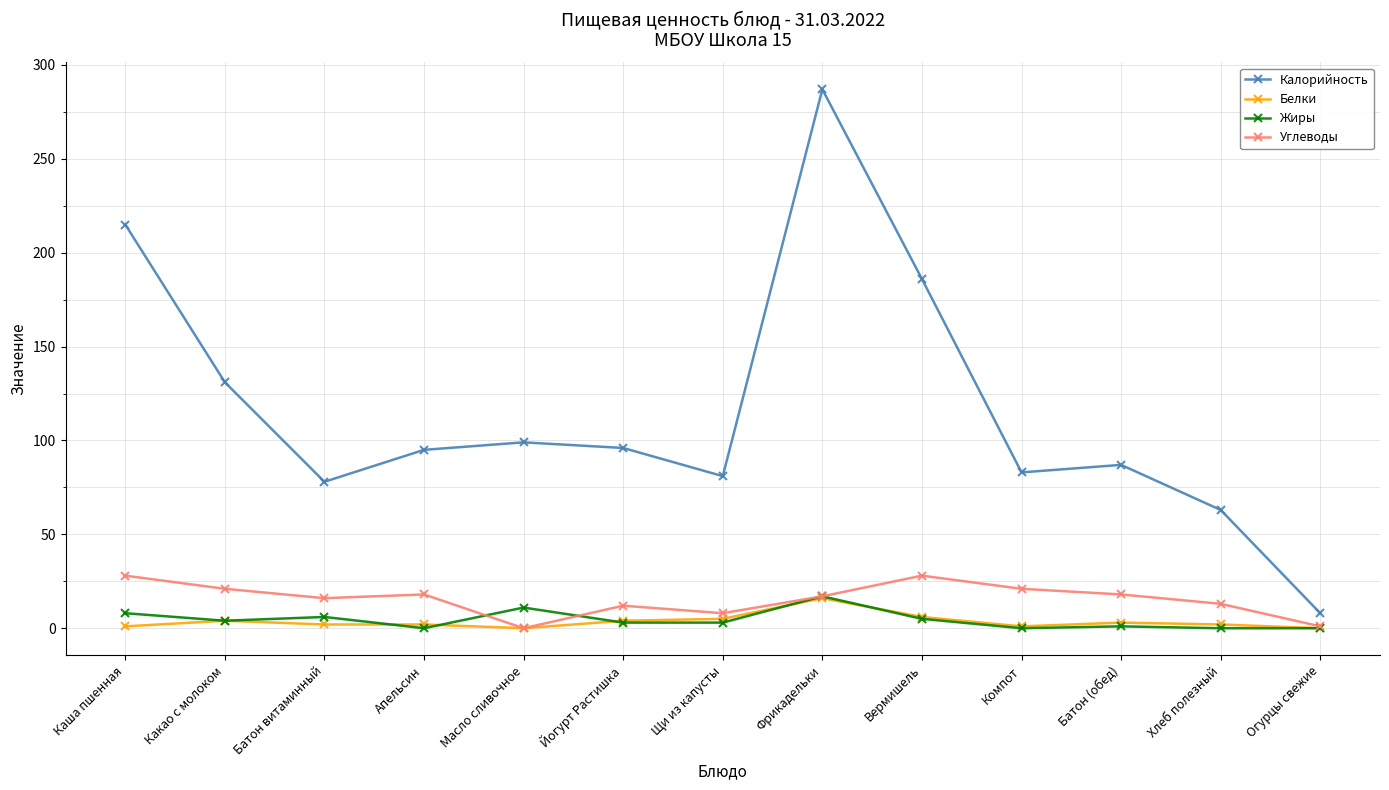

At how many categories does at least one series exceed 16?

12